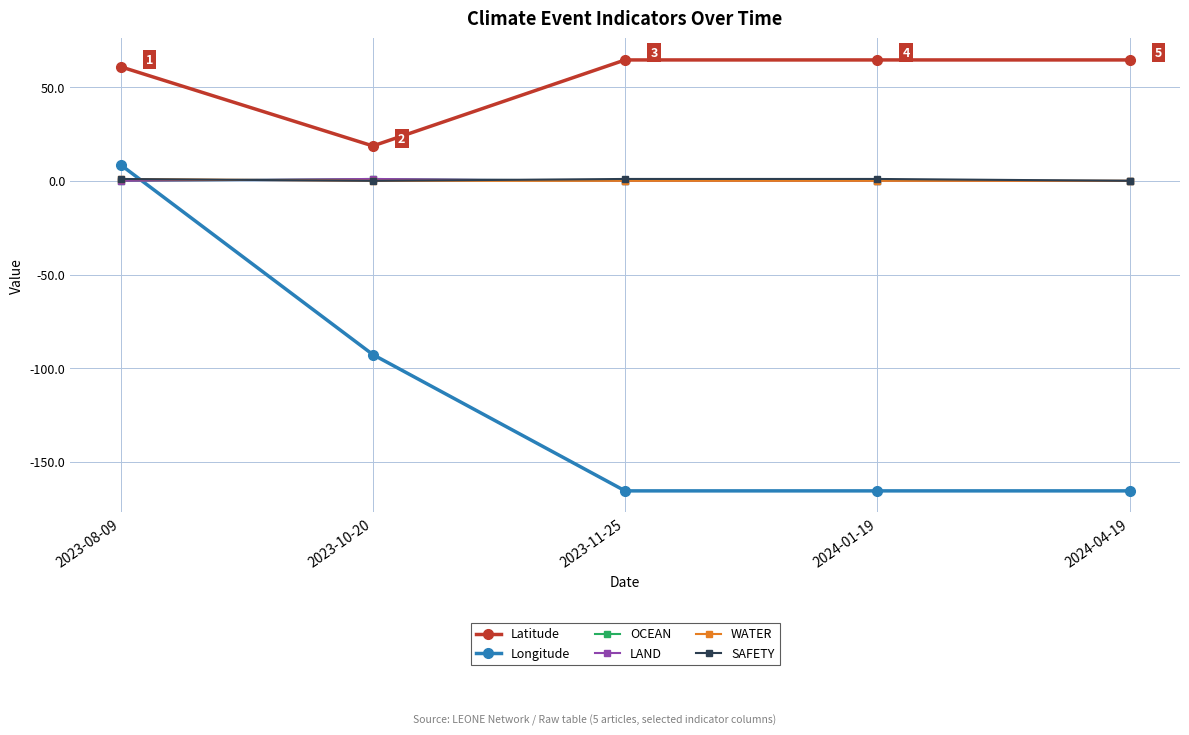

Reading right to left, transcribe all the data shown in this chart.

Latitude: 64.5	64.5	64.5	18.6	60.9
Longitude: -165.4	-165.4	-165.4	-92.7	8.6
OCEAN: 0.0	0.0	0.0	1.0	0.0
LAND: 0.0	0.0	0.0	1.0	0.0
WATER: 0.0	0.0	0.0	0.0	1.0
SAFETY: 0.0	1.0	1.0	0.0	1.0